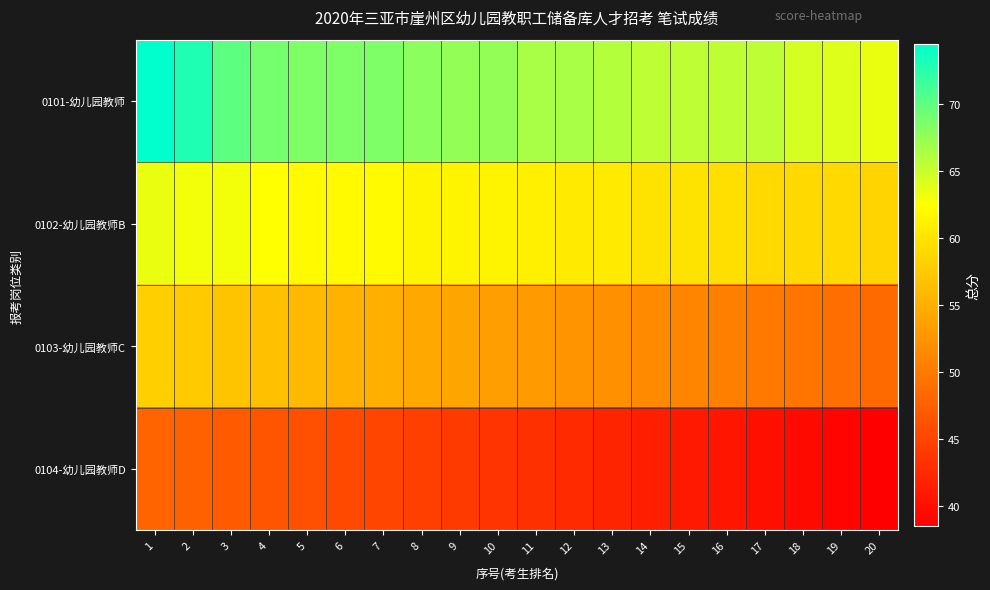

Rank the series at 16 from highest to lowest value.

0101-幼儿园教师, 0102-幼儿园教师B, 0103-幼儿园教师C, 0104-幼儿园教师D